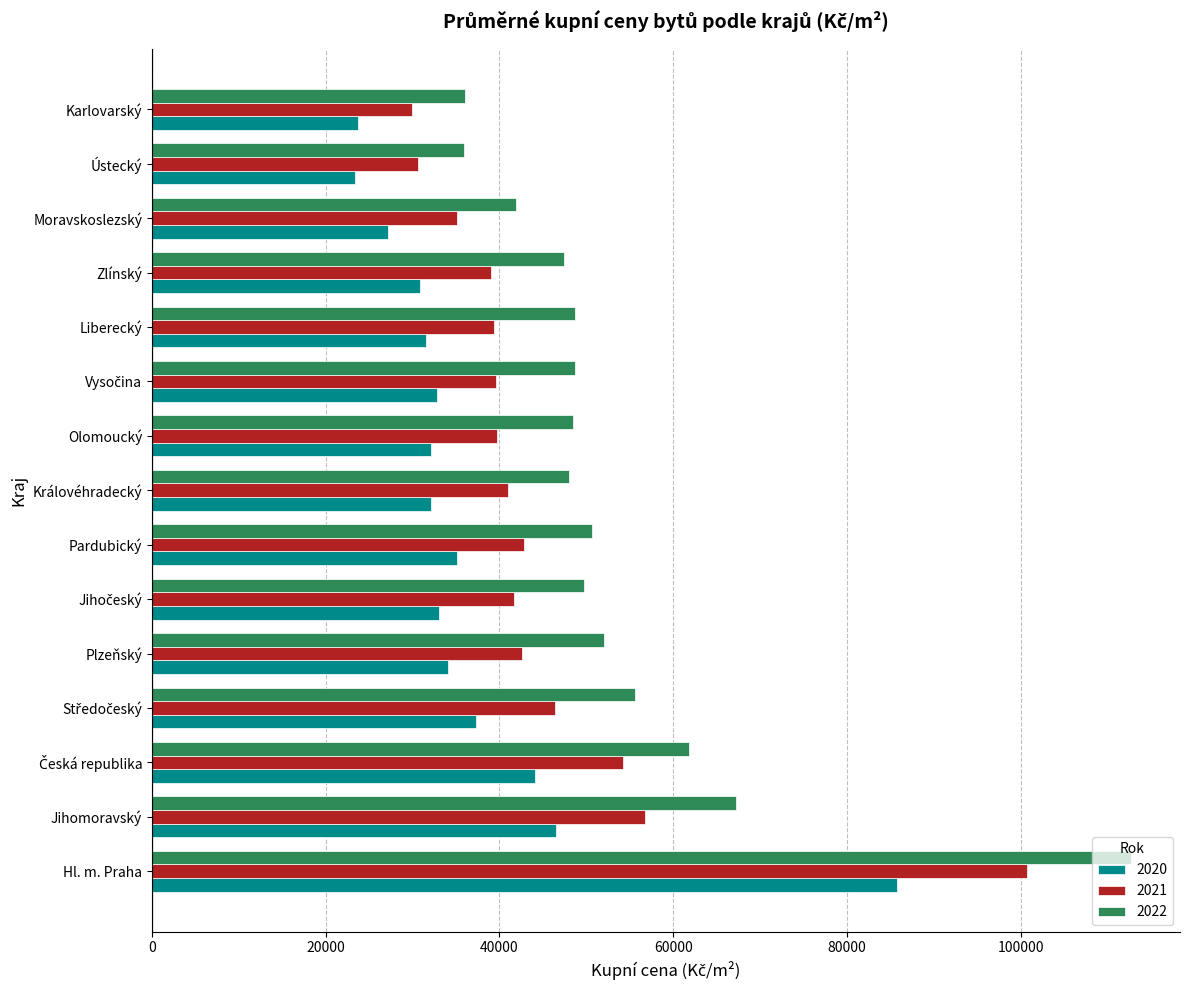

How many categories are shown in the chart?

15